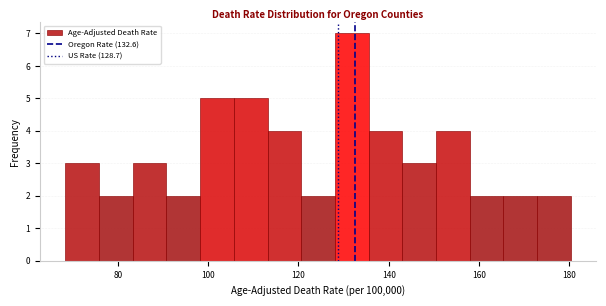

Around what value on the x-axis is the tallest bar? Give the approximate position of its centre, as read against the axis.

132